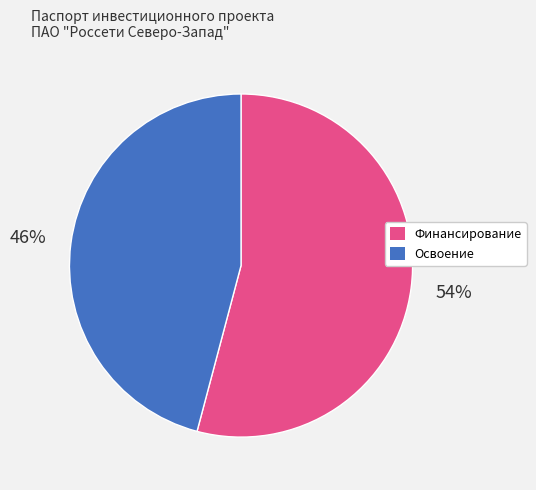

Which slice is the largest?

Финансирование